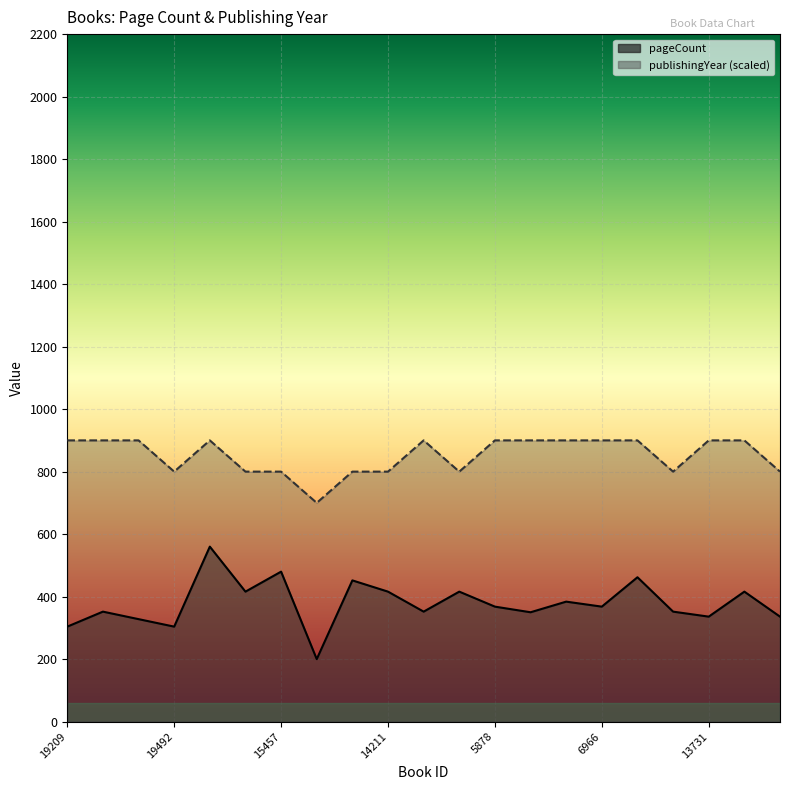

What is the average value of the publishingYear series?

852